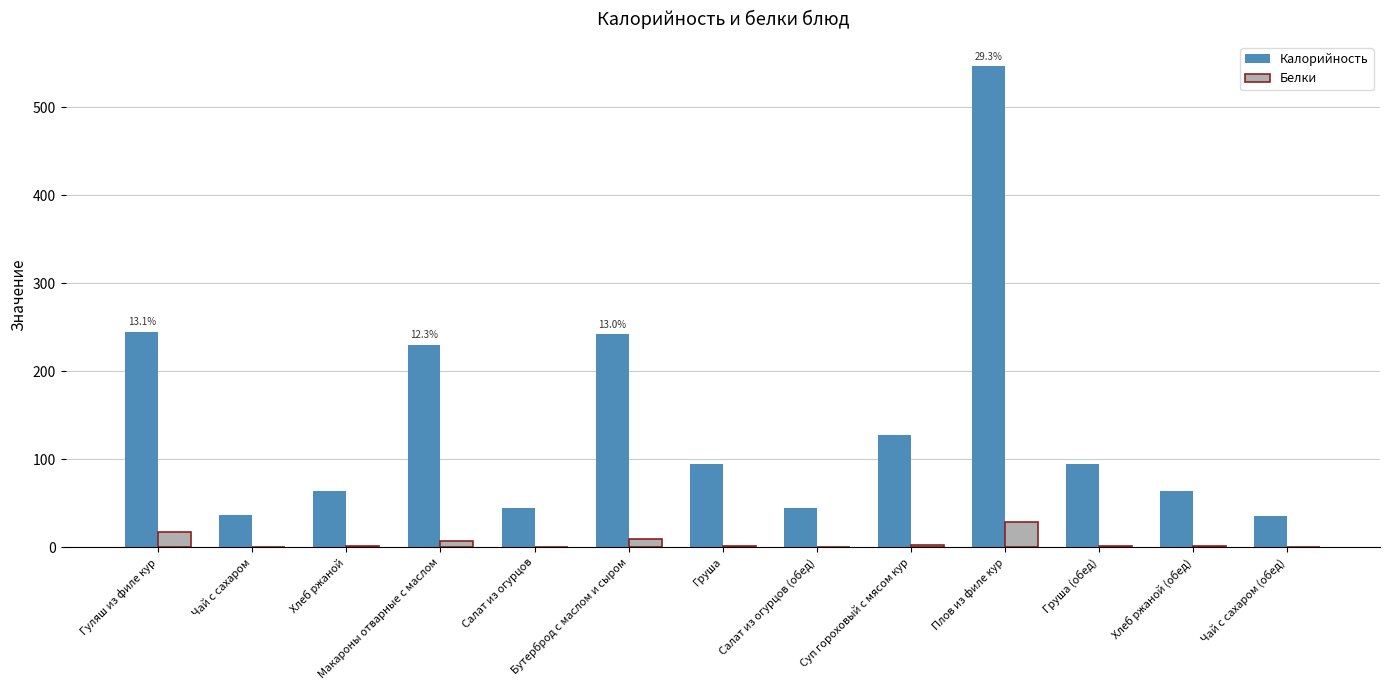

How many groups of bars are there?

13